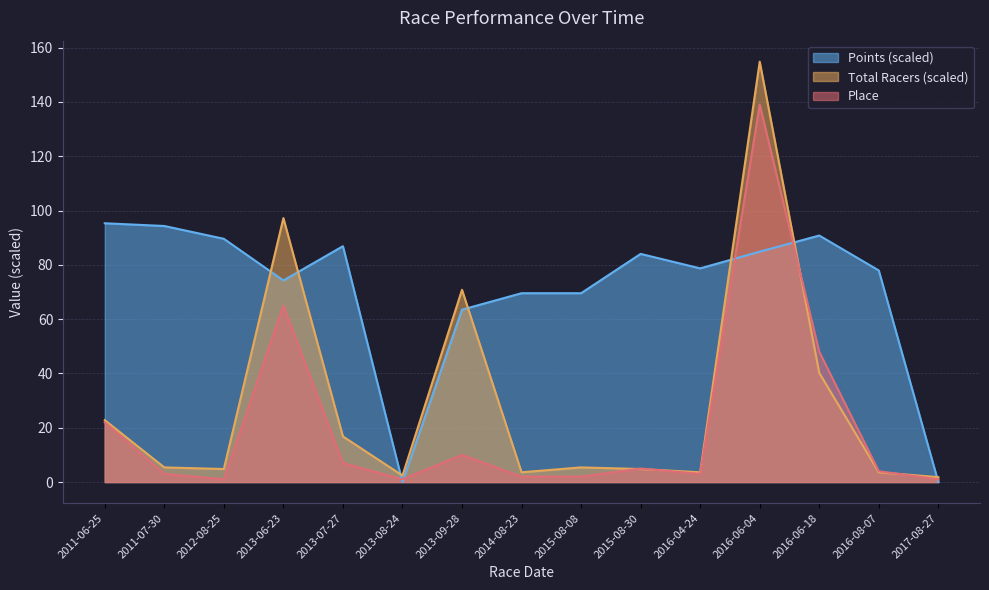

Is the value of Place at 2017-08-27 greater than the value of Points at 2011-06-25?

No